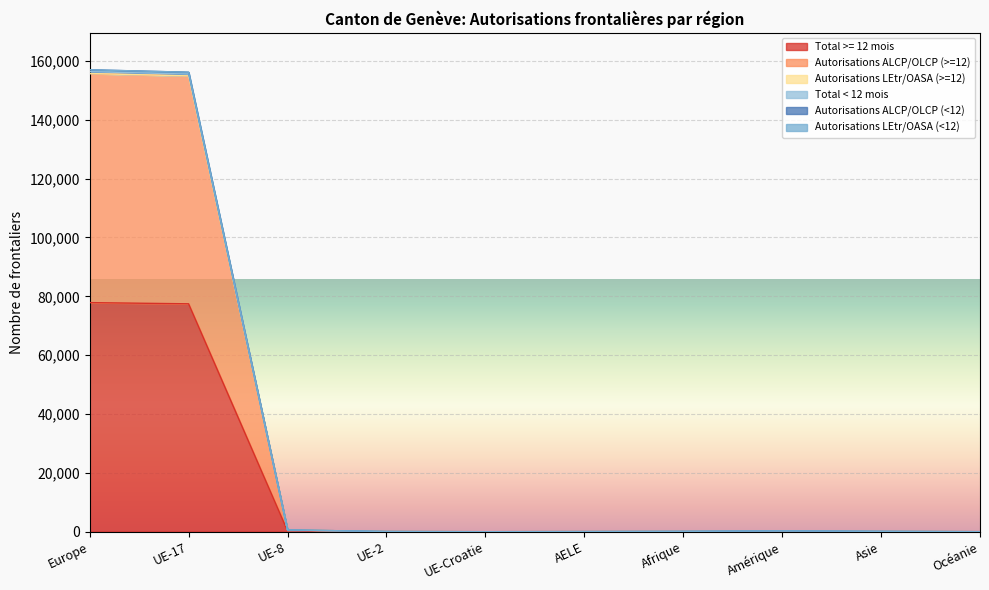

What is the approximate value of Autorisations ALCP/OLCP (<12) at AELE?

48